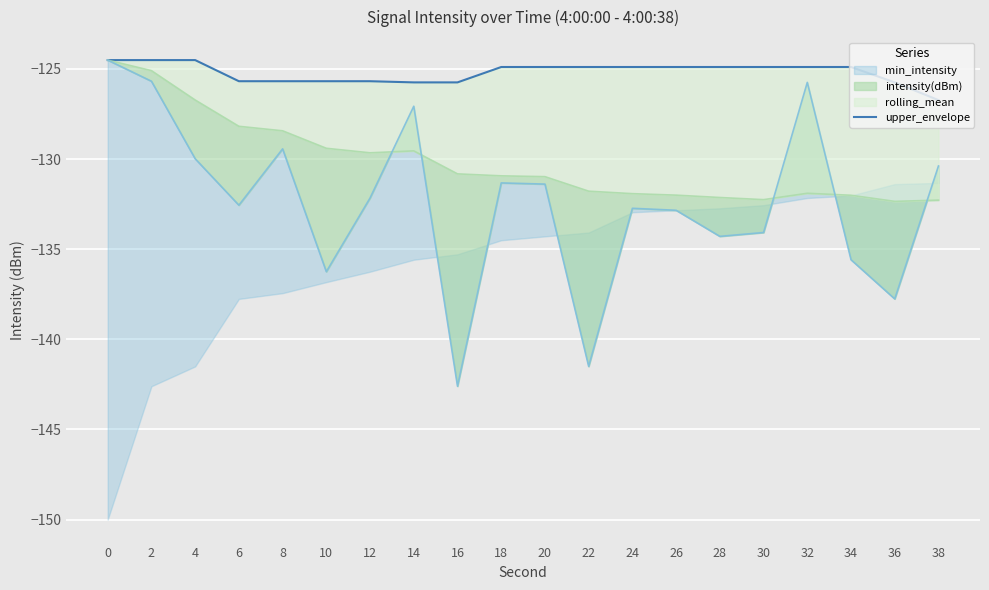

Between 26 and 34, which is larger?

26